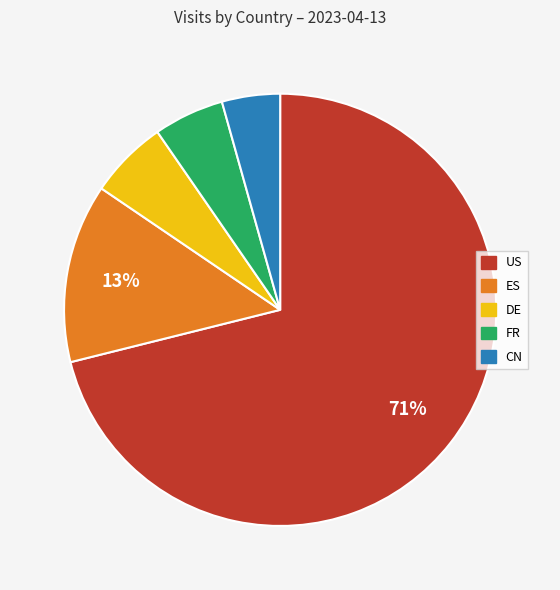

Which category has the smallest portion of the pie?

CN